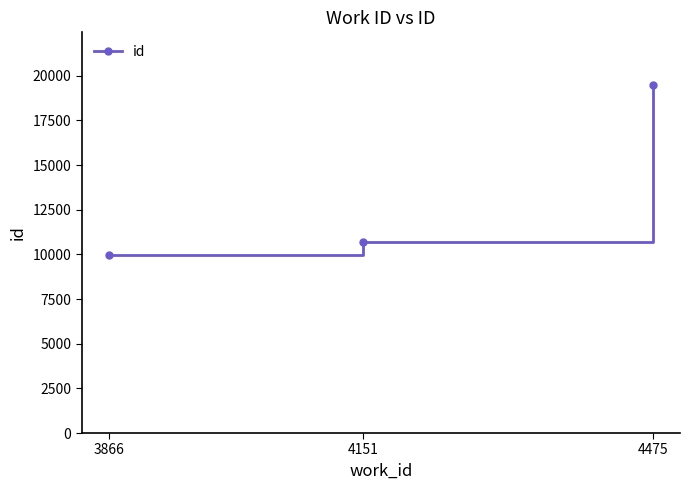

Does the chart have visible grid lines?

No